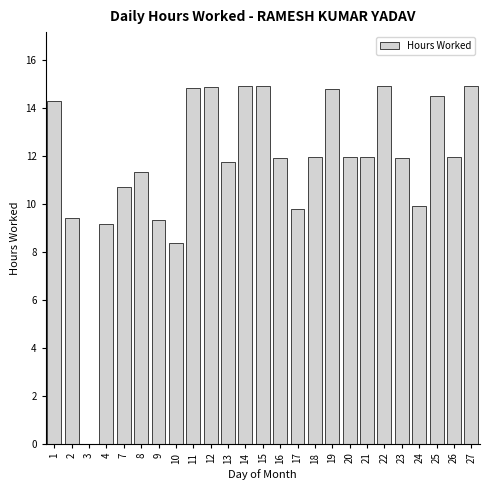

What is the ratio of the value at 19 to the value at 21?

1.2